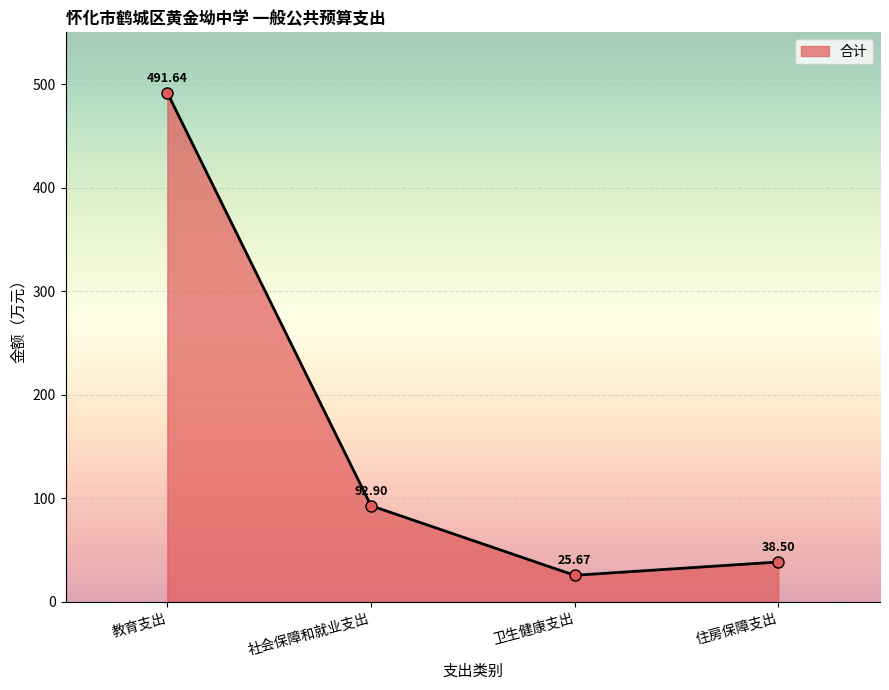

What is the maximum value shown in the chart?

491.6